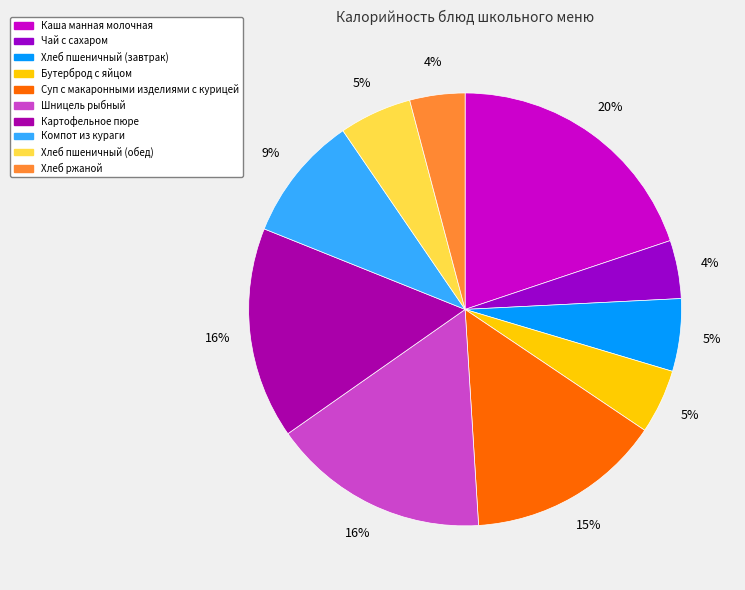

Is the sum of Бутерброд с яйцом and Каша манная молочная greater than half?

No